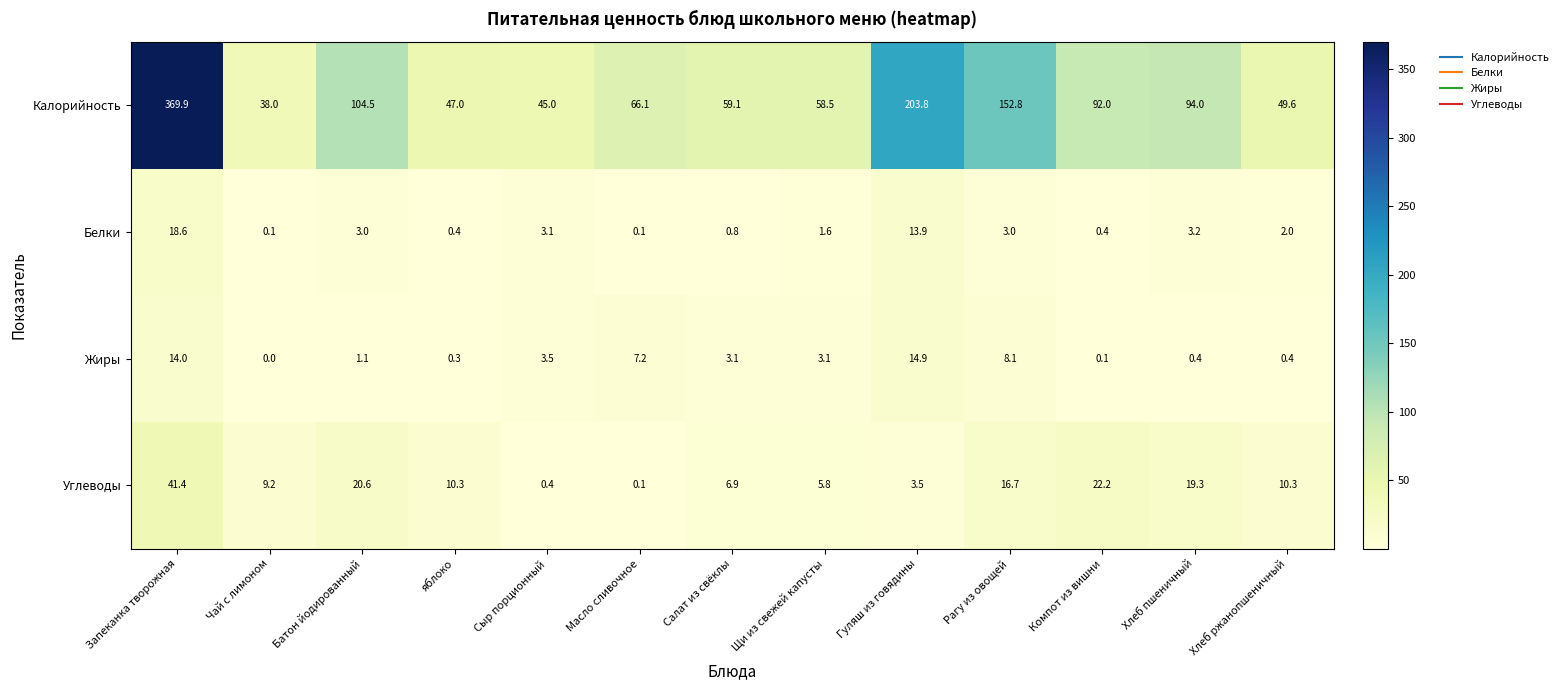

What is the average value of the Жиры series?

4.3